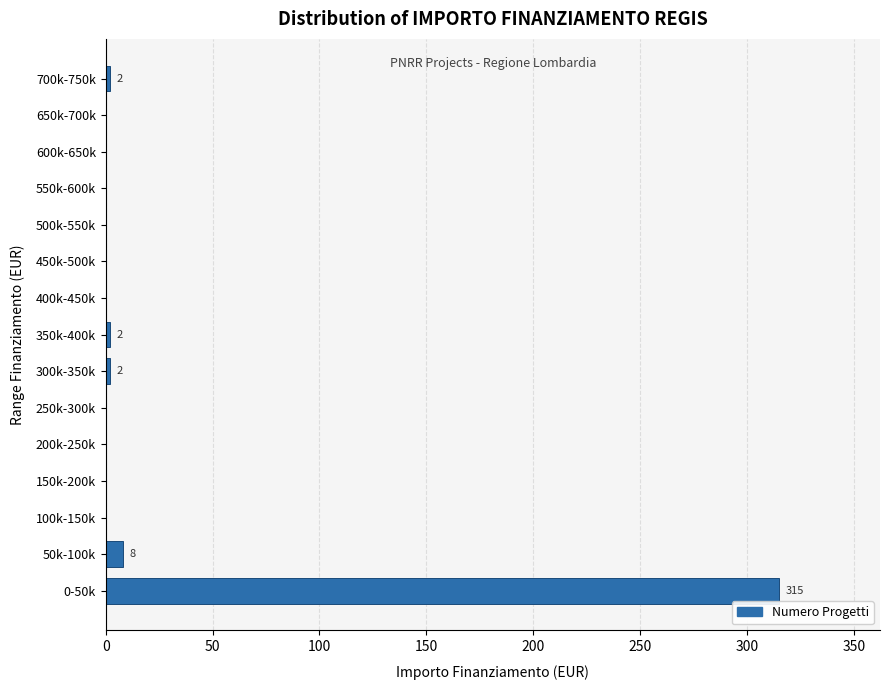

Reading bottom to top, what are all the values shown in this chart?

0-50k=315	50k-100k=8	100k-150k=0	150k-200k=0	200k-250k=0	250k-300k=0	300k-350k=2	350k-400k=2	400k-450k=0	450k-500k=0	500k-550k=0	550k-600k=0	600k-650k=0	650k-700k=0	700k-750k=2